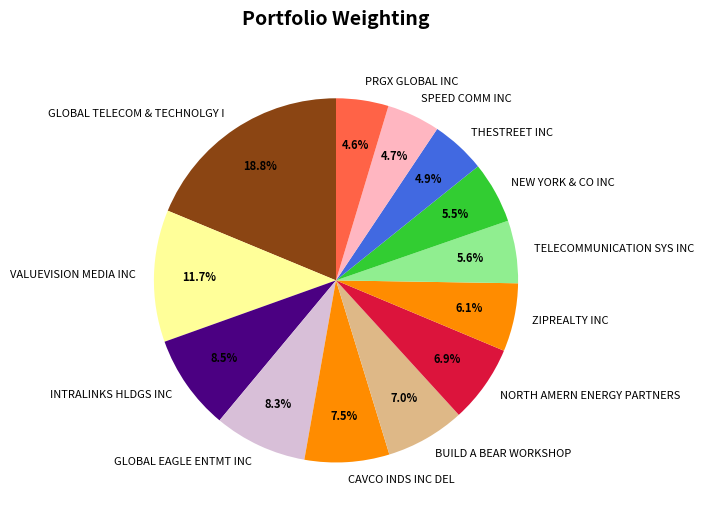

Which category has the biggest portion of the pie?

GLOBAL TELECOM & TECHNOLGY I